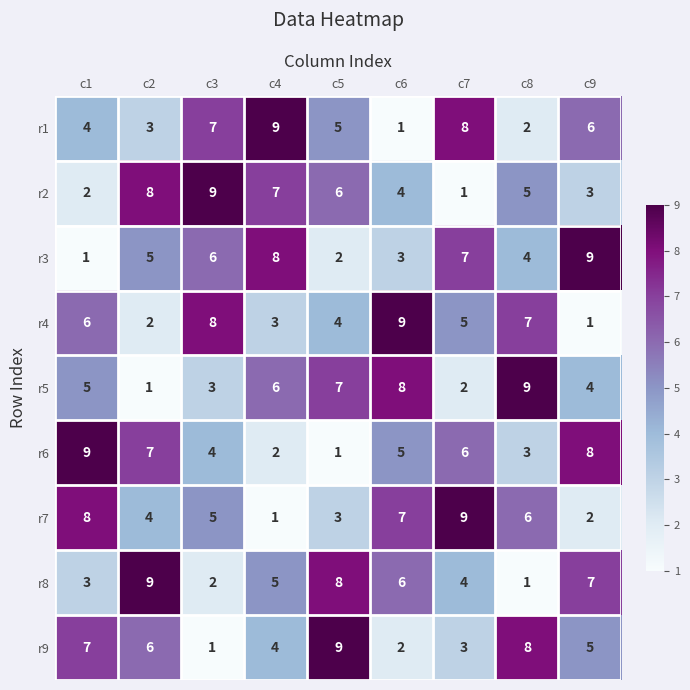

What value does the r3 series have at c3?

6